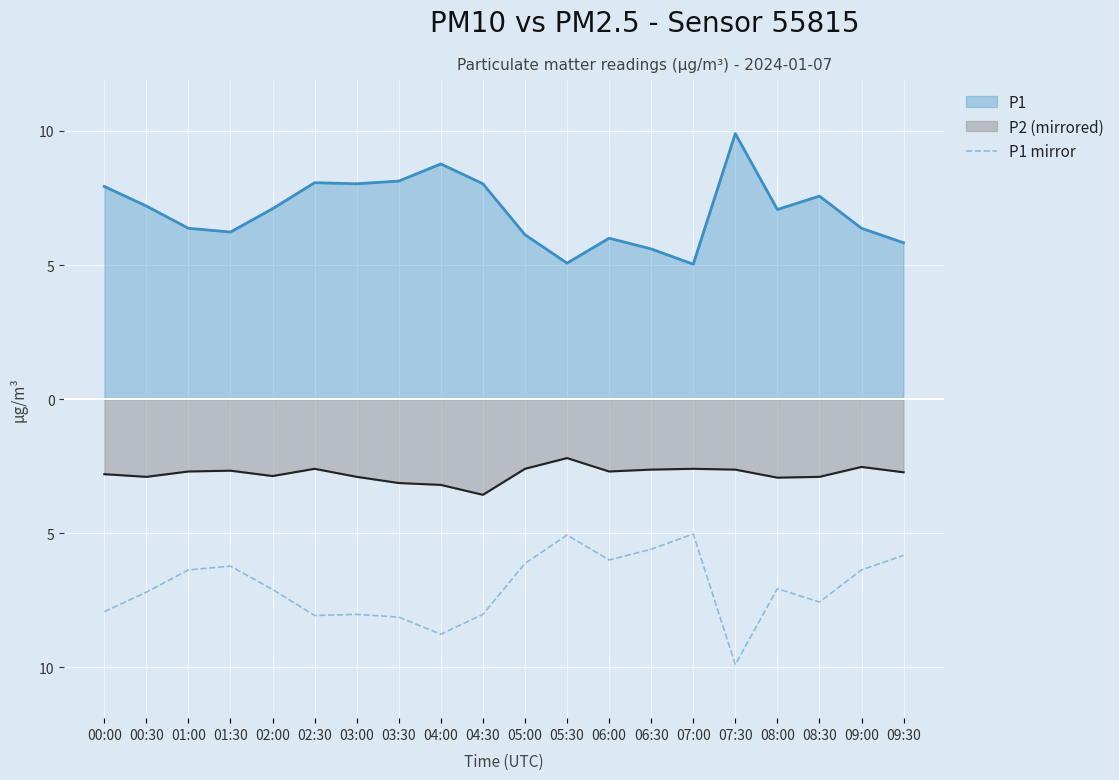

Which label corresponds to the largest value in the chart?

07:00